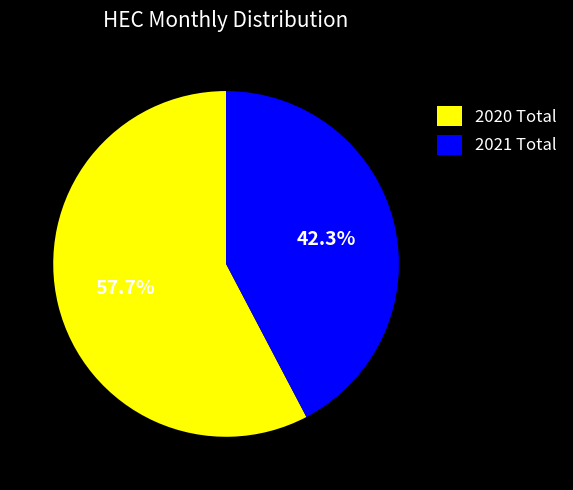

Which category has the smallest portion of the pie?

2021 Total